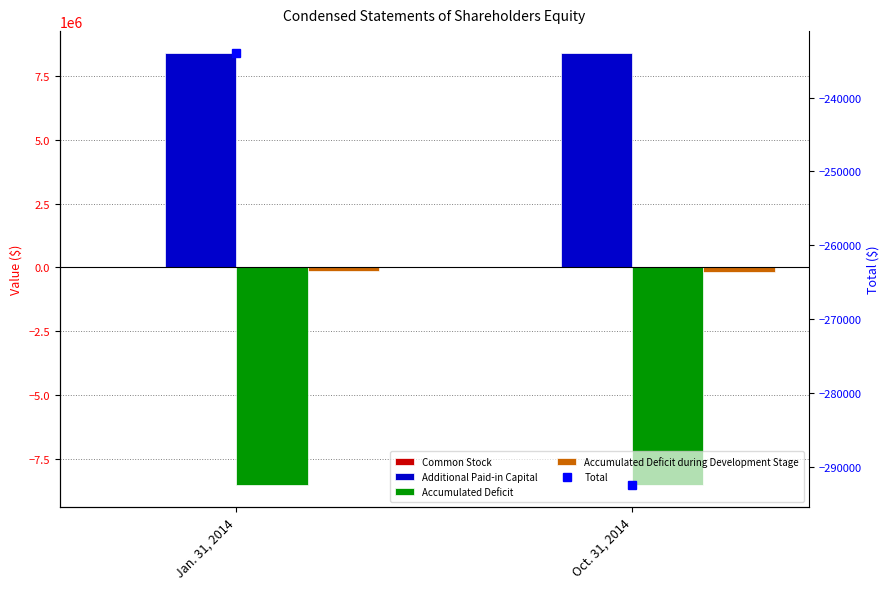

What is the value of the Additional Paid-in Capital bar at the 2nd from the left?

8418684